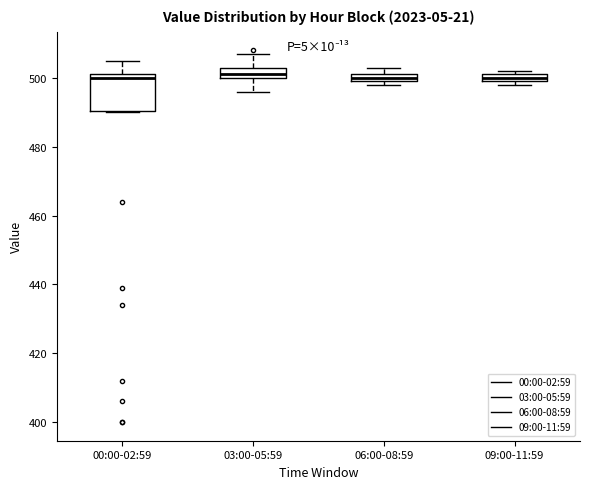

Comparing the boxes themselves (not the whiskers), which one is the tallest?

00:00-02:59